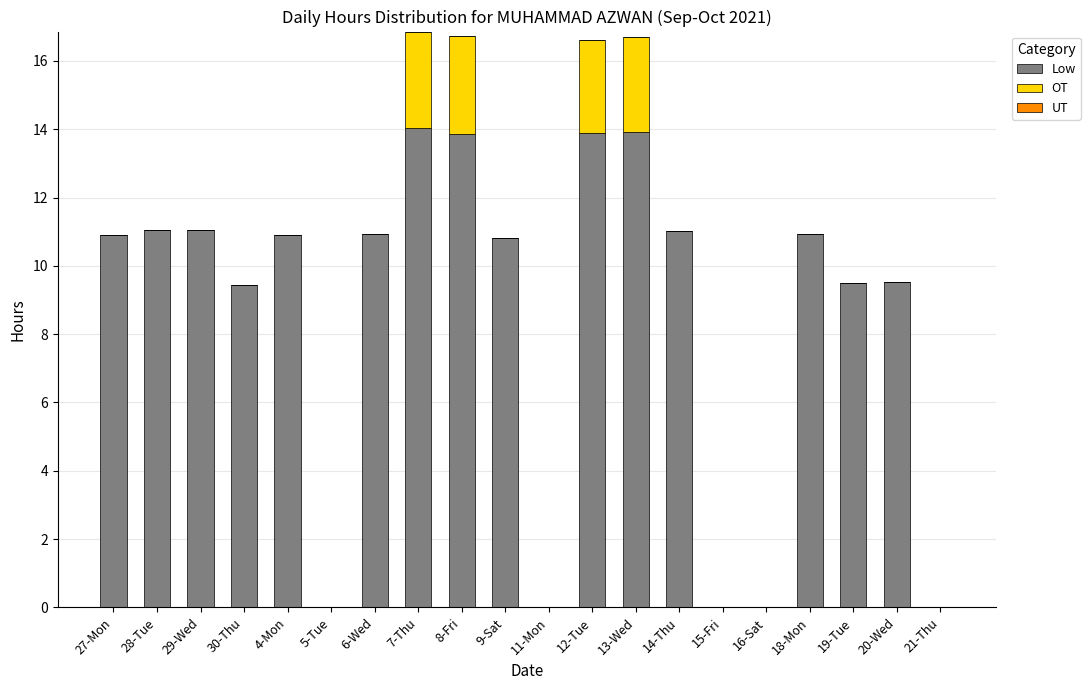

What is the total value across all series at 18-Mon?

10.9